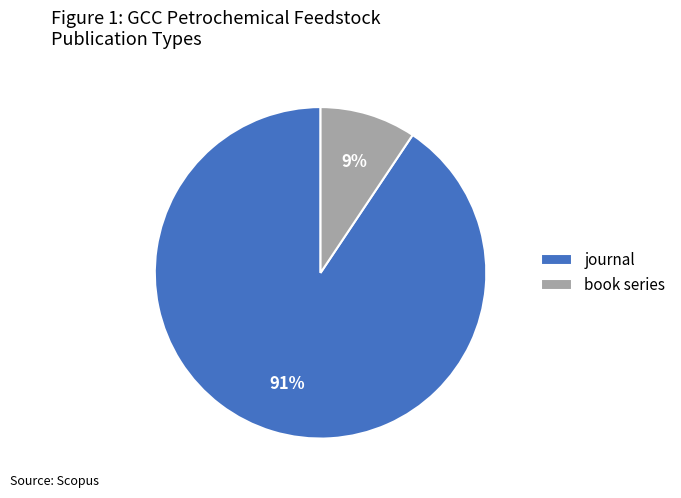

To the nearest percent, what is the average slice percentage?

50%